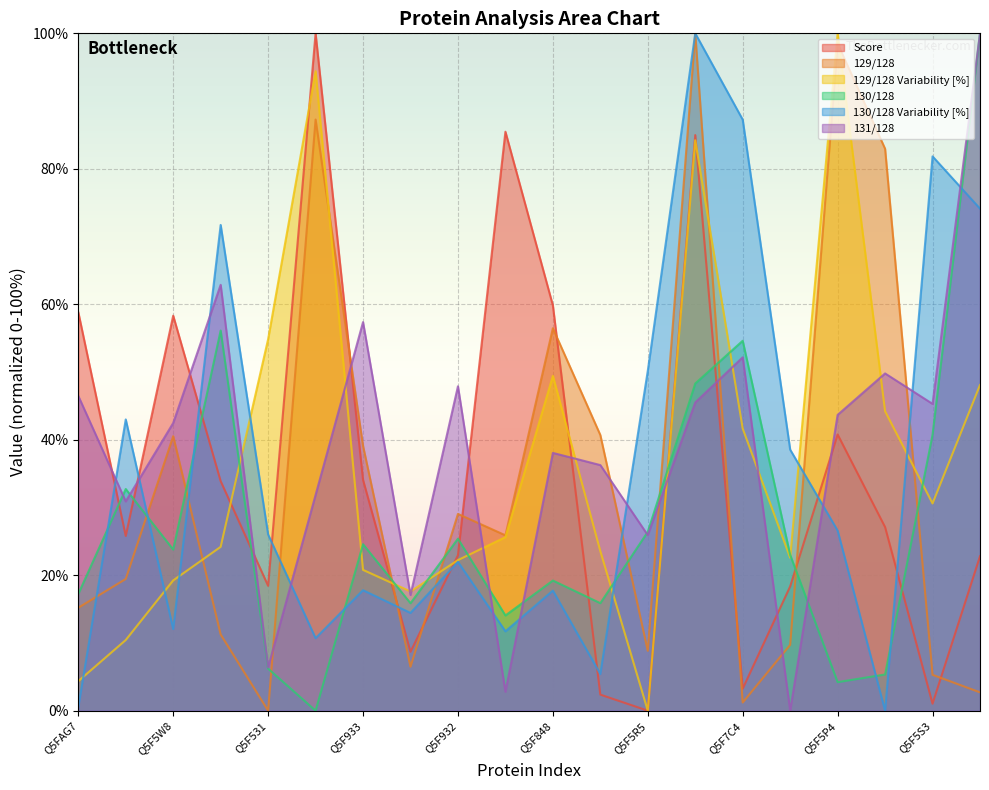

Is the value of 131/128 at Q5FAD2 greater than the value of 129/128 at Q5F5S3?

Yes